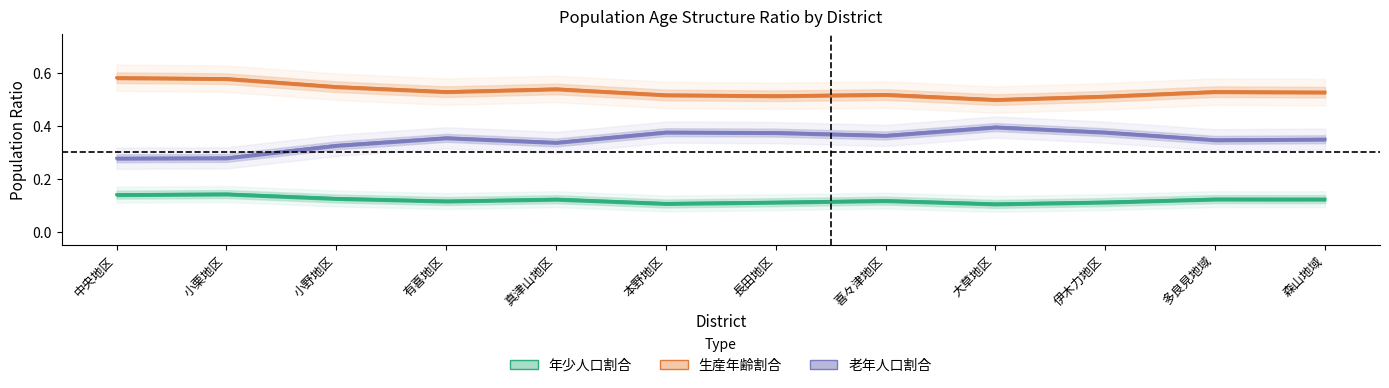

What are all the series names shown in the legend?

年少人口割合, 生産年齢割合, 老年人口割合